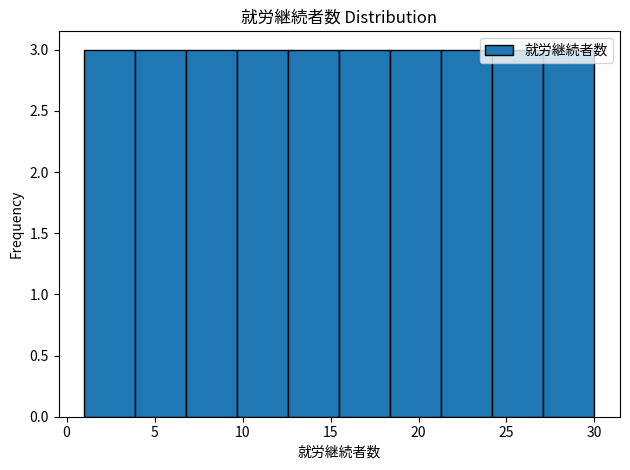

Reading left to right, list every bar in this chart as the range it spans on the x-axis followed by its height. Neither the bar edges nor the heights are printed on the chart, so give them approximately, as read against the axes.

1.0 to 3.9: 3
3.9 to 6.8: 3
6.8 to 9.7: 3
9.7 to 12.6: 3
12.6 to 15.5: 3
15.5 to 18.4: 3
18.4 to 21.3: 3
21.3 to 24.2: 3
24.2 to 27.1: 3
27.1 to 30.0: 3